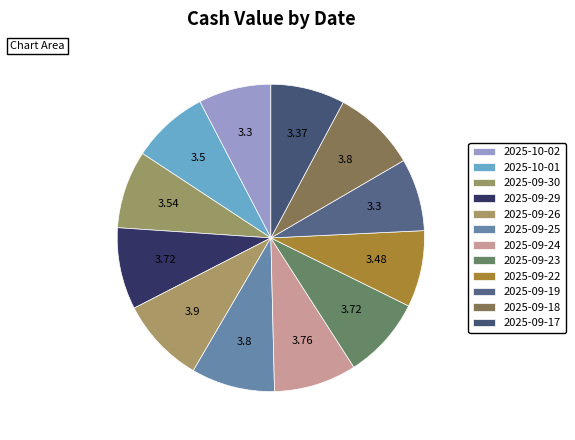

Combined, do 2025-09-25 and 2025-09-26 account for over 50%?

No